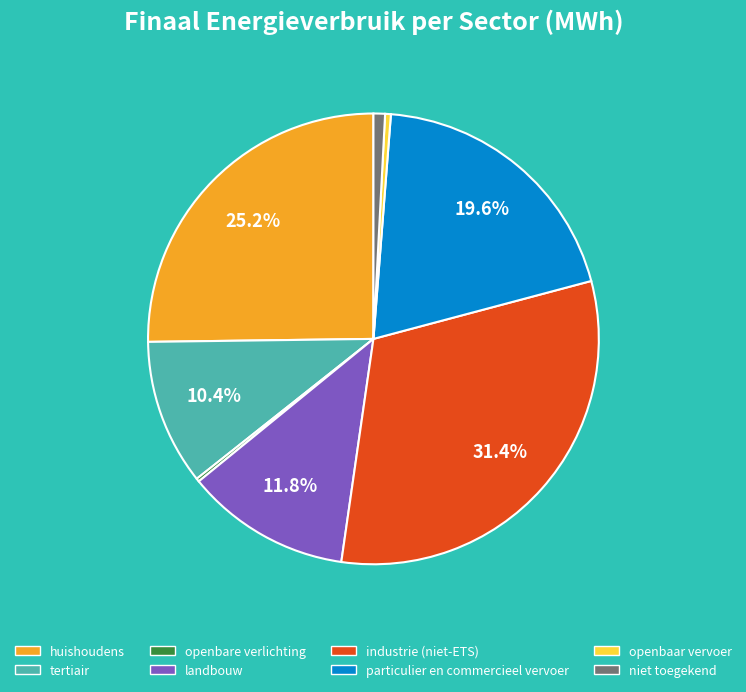

Which has a higher value, huishoudens or niet toegekend?

huishoudens